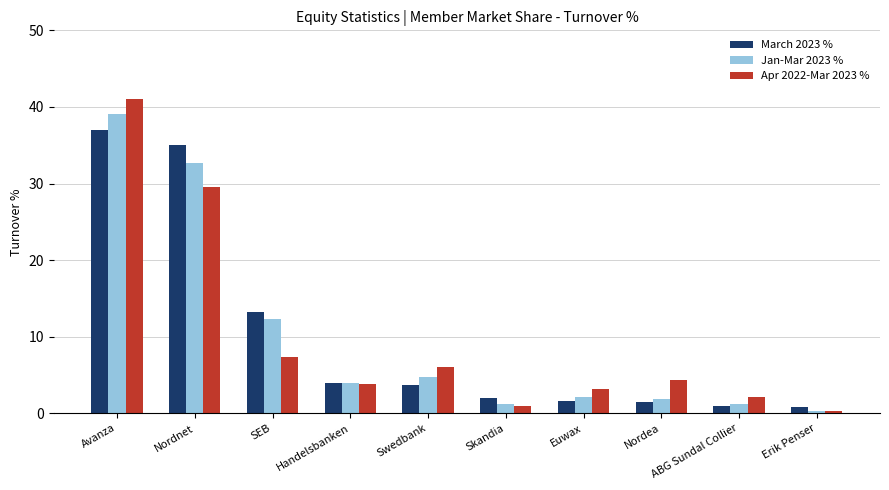

At which category is the sum across all series the highest?

Avanza